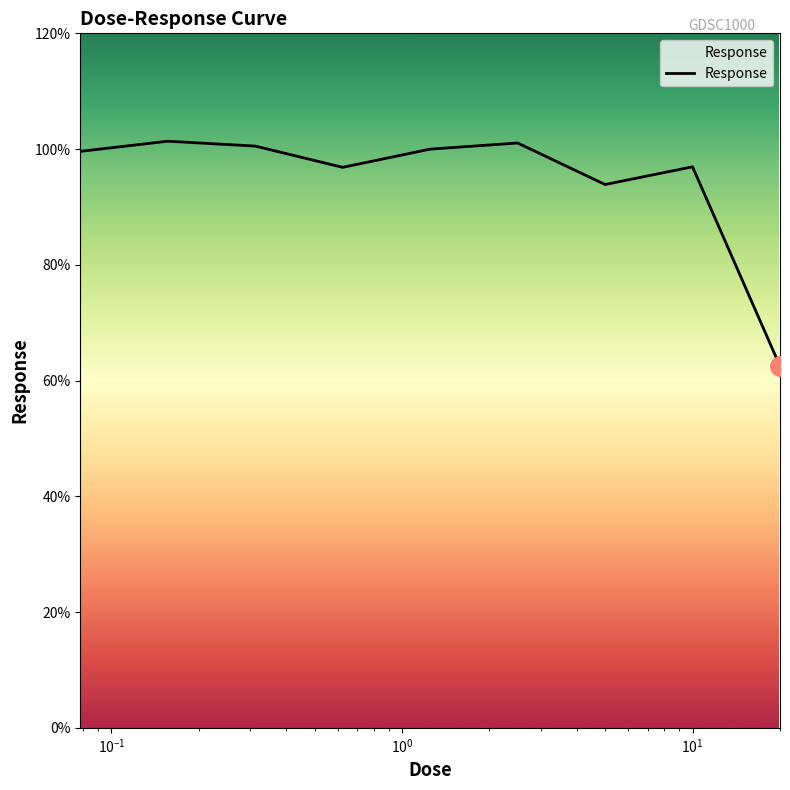

What is the maximum value shown in the chart?

101.4